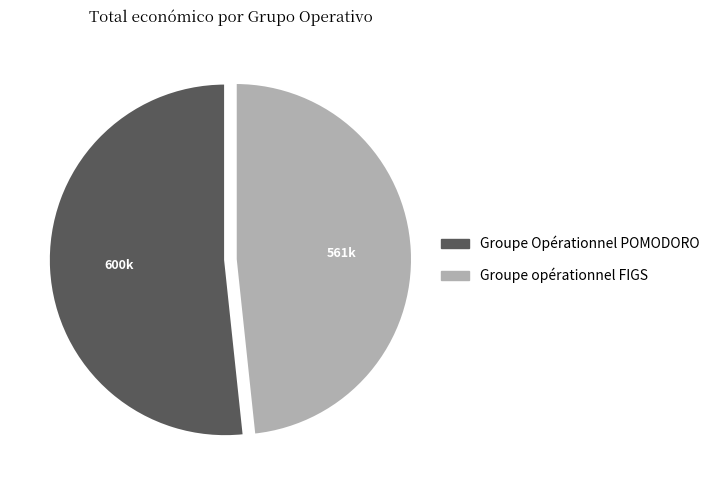

Rank the categories by value from highest to lowest.

Groupe Opérationnel POMODORO, Groupe opérationnel FIGS